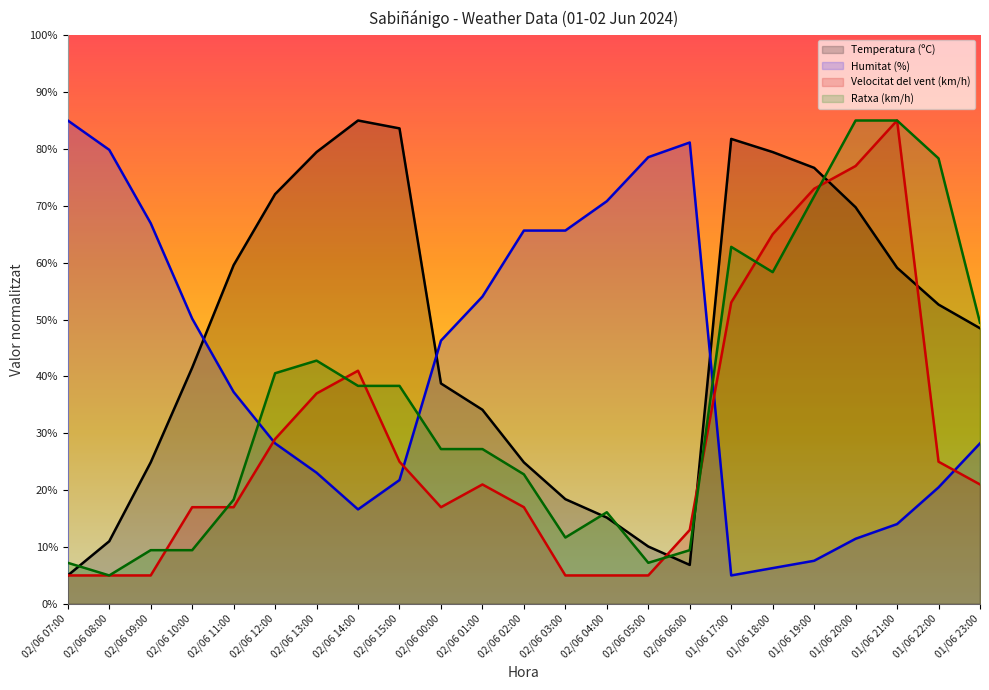

What are all the series names shown in the legend?

Temperatura (ºC), Humitat (%), Velocitat del vent (km/h), Ratxa (km/h)